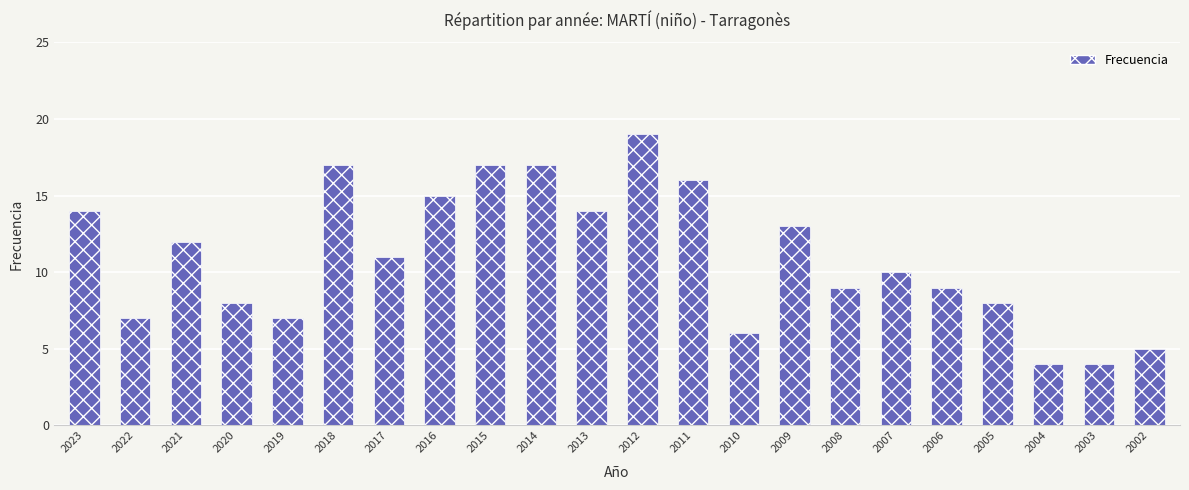

Are the bars horizontal?

No